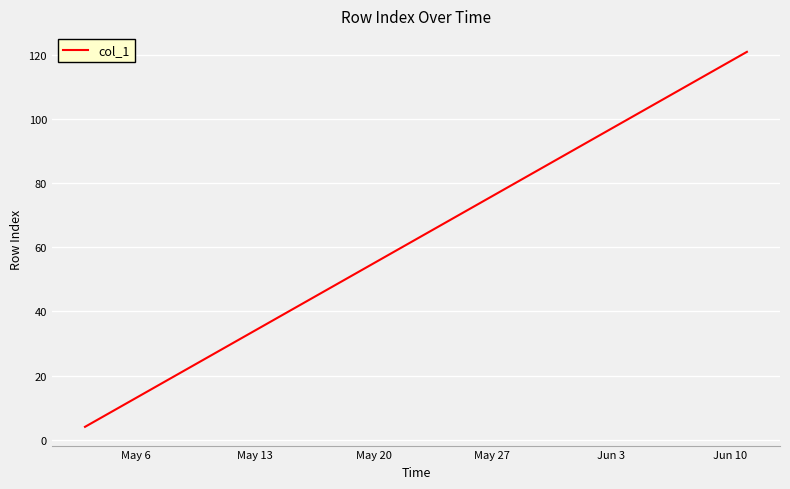

Reading right to left, what are all the values shown in this chart?

121	118	115	112	109	106	103	100	97	94	91	88	85	82	79	76	73	70	67	64	61	58	55	52	49	46	43	40	37	34	31	28	25	22	19	16	13	10	7	4